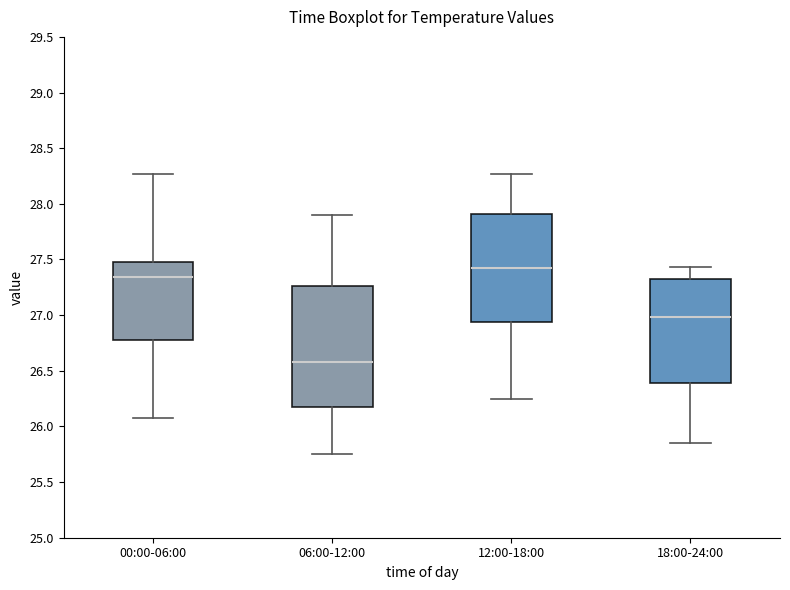

Which box has the highest median line?

12:00-18:00